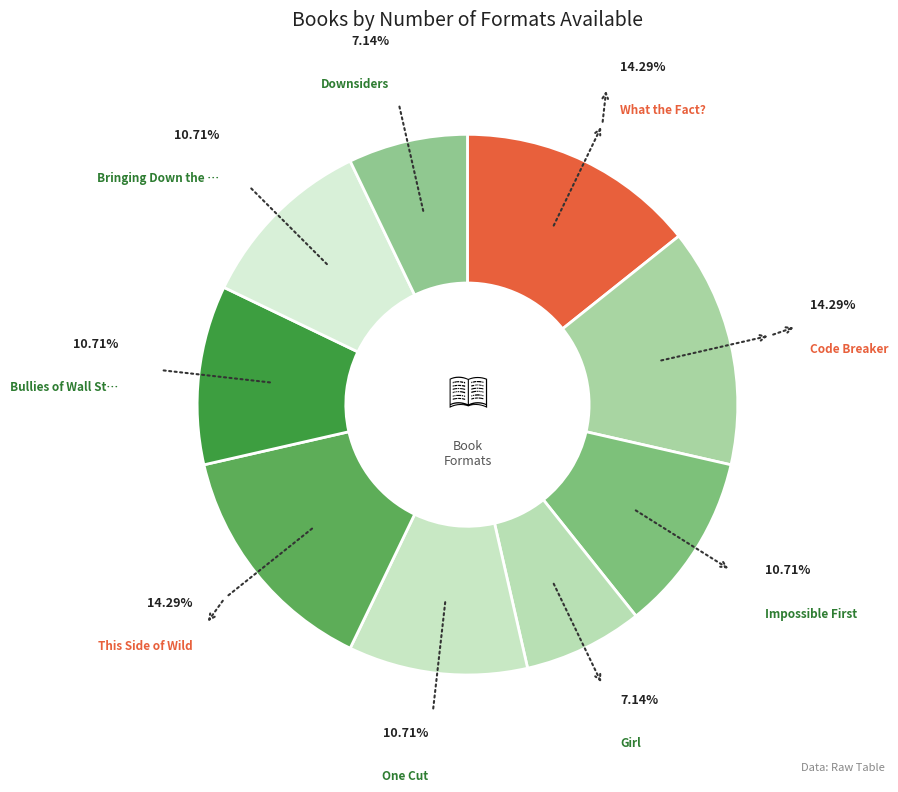

How many segments does this pie chart have?

9